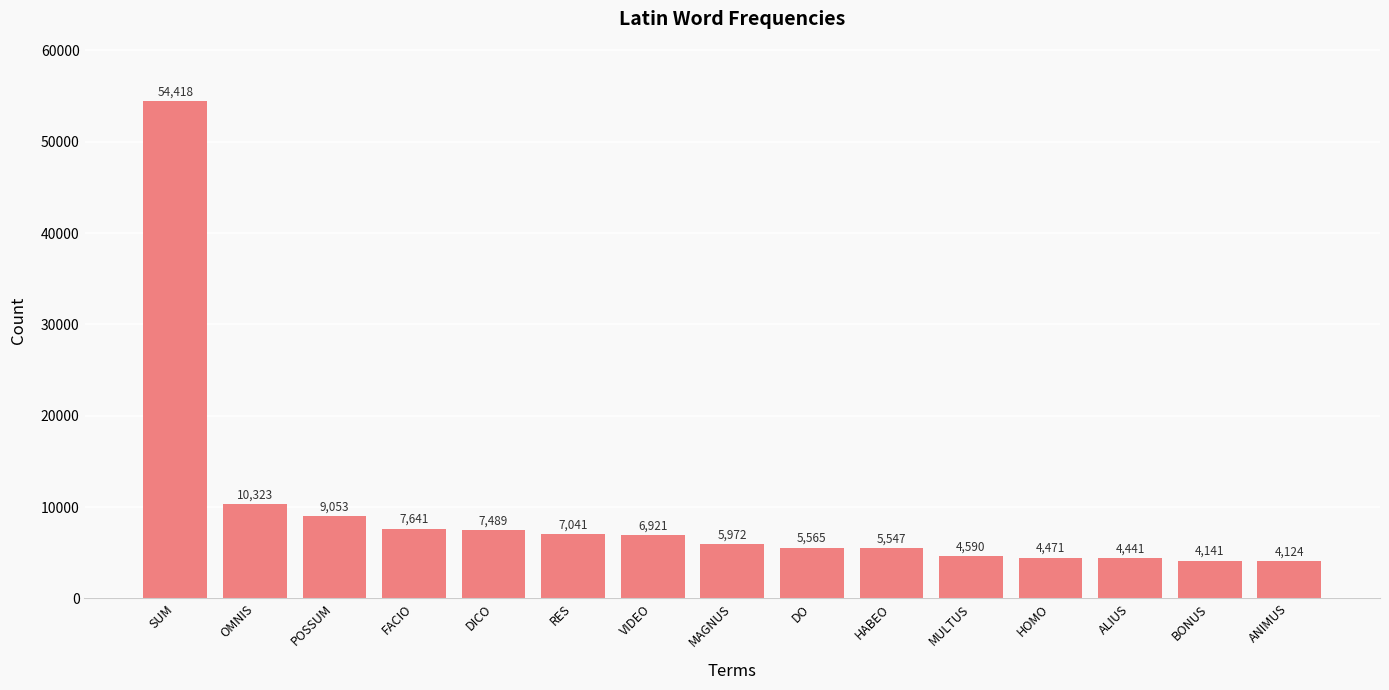

List the labels in order of value, largest first.

SUM, OMNIS, POSSUM, FACIO, DICO, RES, VIDEO, MAGNUS, DO, HABEO, MULTUS, HOMO, ALIUS, BONUS, ANIMUS